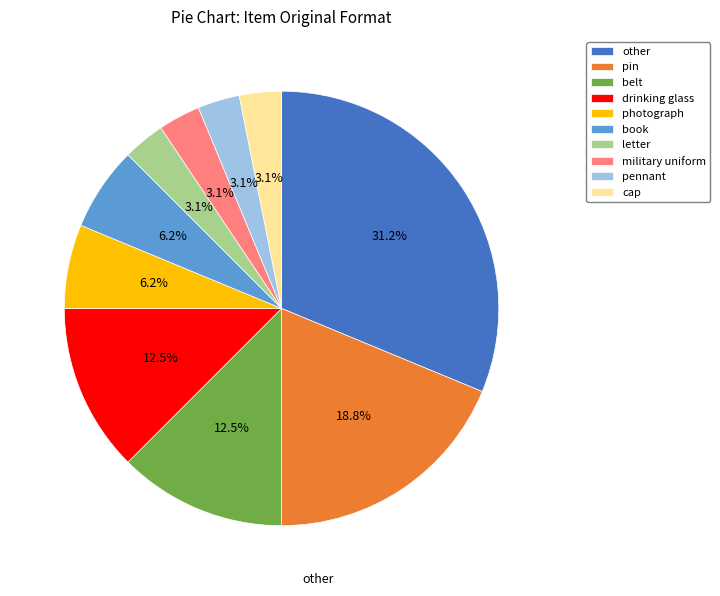

Do pennant and pin together represent more than half of the pie?

No